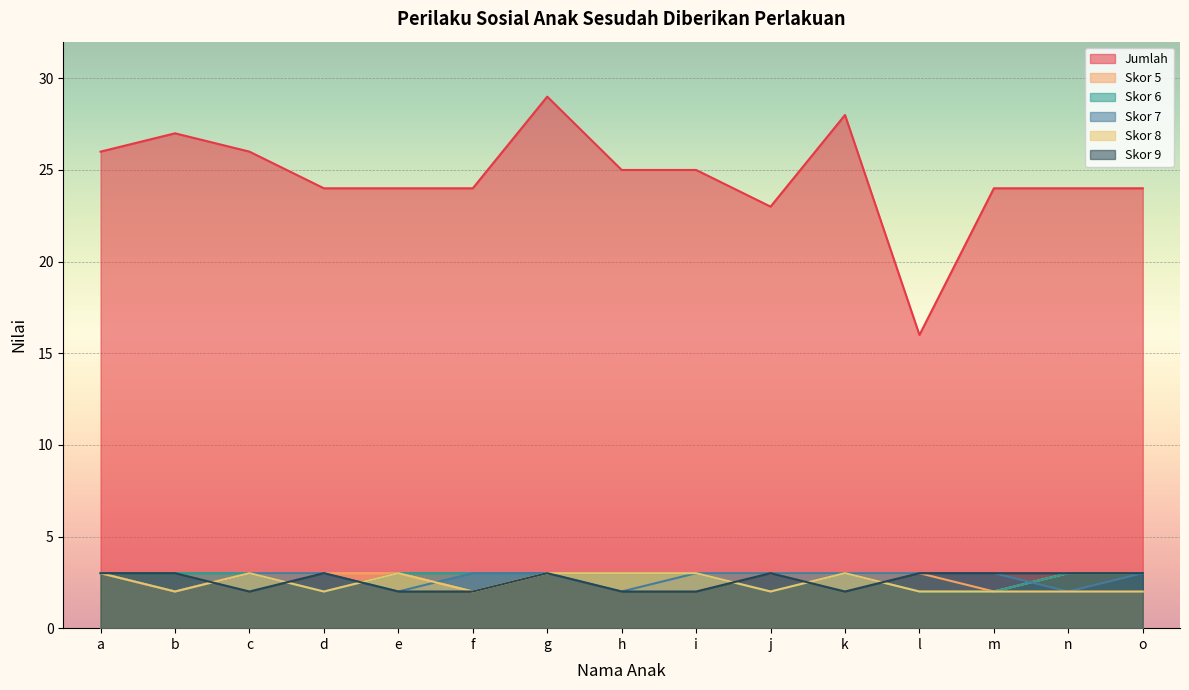

Is it true that Skor 7 equals 2 at d?

False